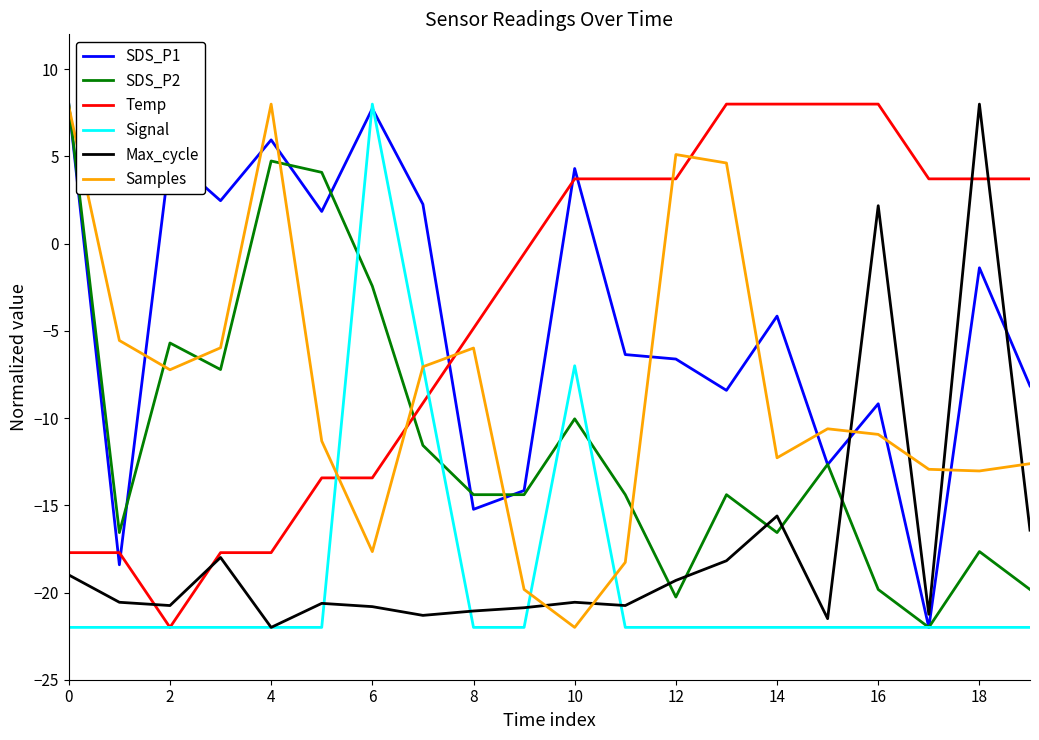

What is the lowest value of the Temp series?

-22.0